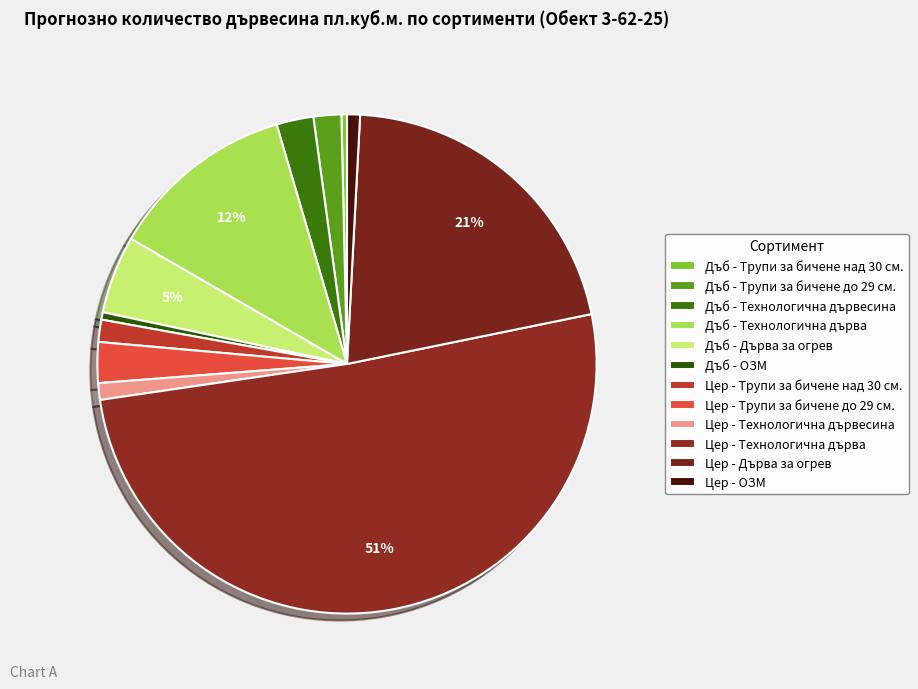

Approximately how many times larger is the value at Дъб - Технологична дърва compared to Цер - Дърва за огрев?

0.6